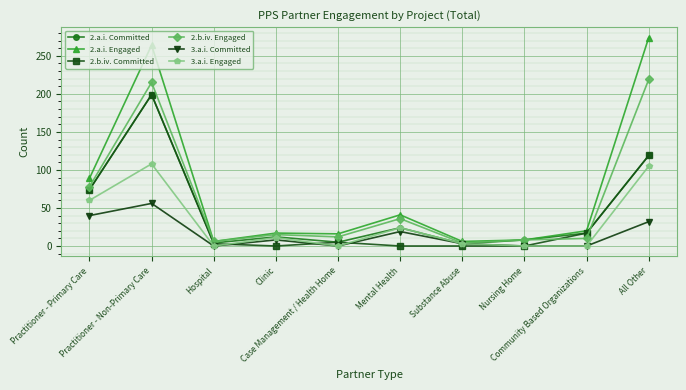

True or false: 3.a.i. Committed has more than 2 interior local peaks.

True